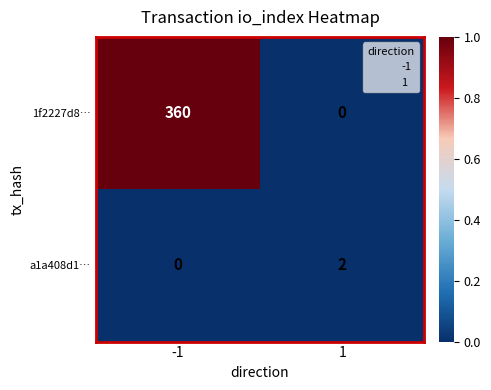

How many positive values does the 1f2227d8… series have?

1